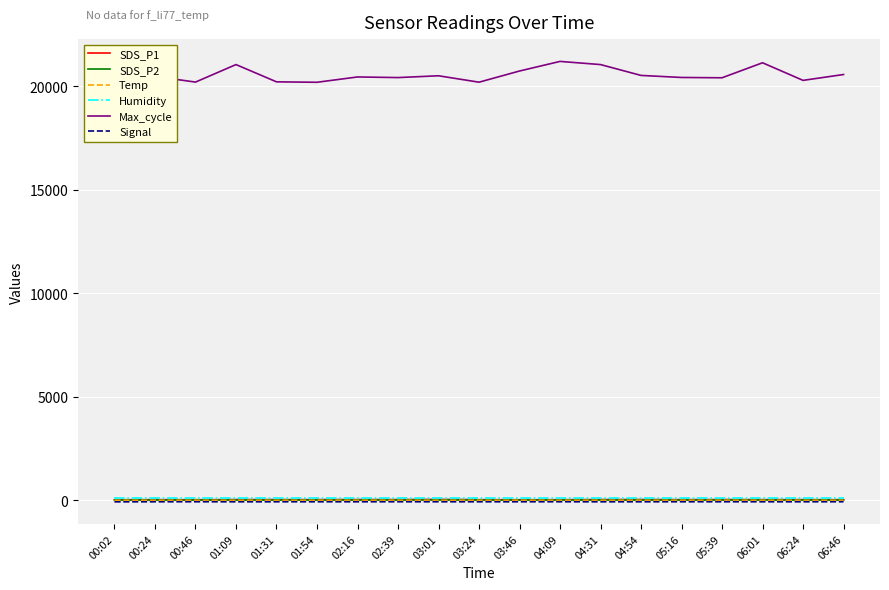

Which series has the largest total across all categories?

Max_cycle